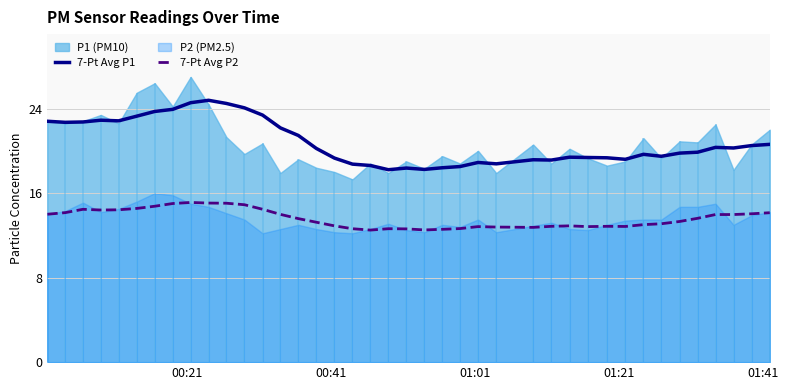

What is the highest value of the 7-Pt Avg P2 series?

15.1